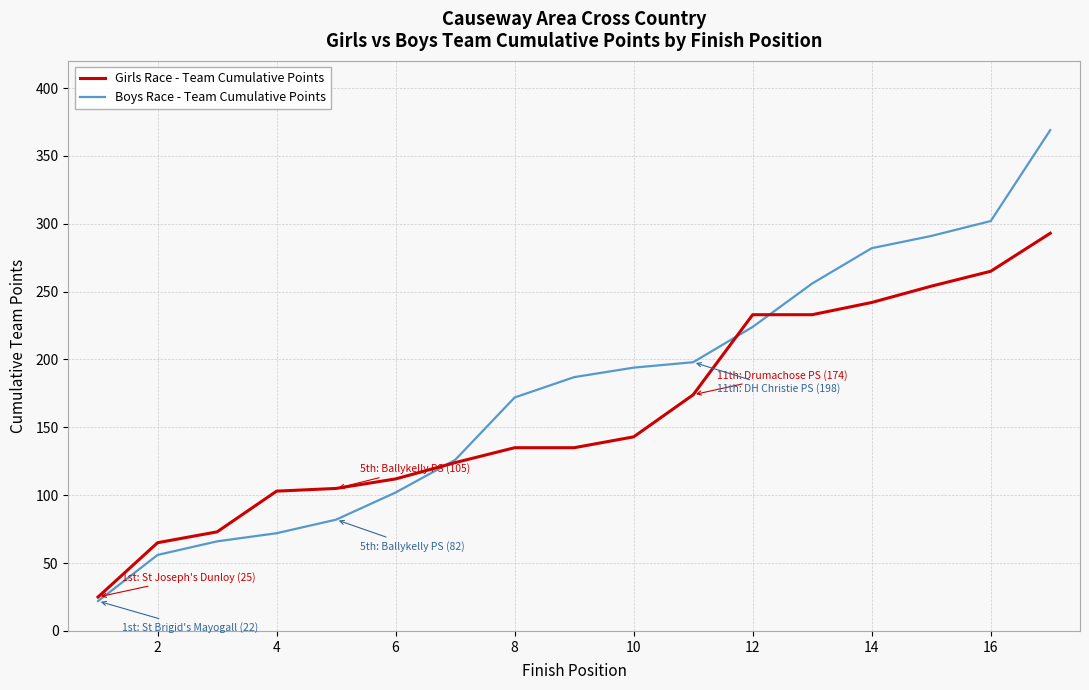

Does the chart have visible grid lines?

Yes